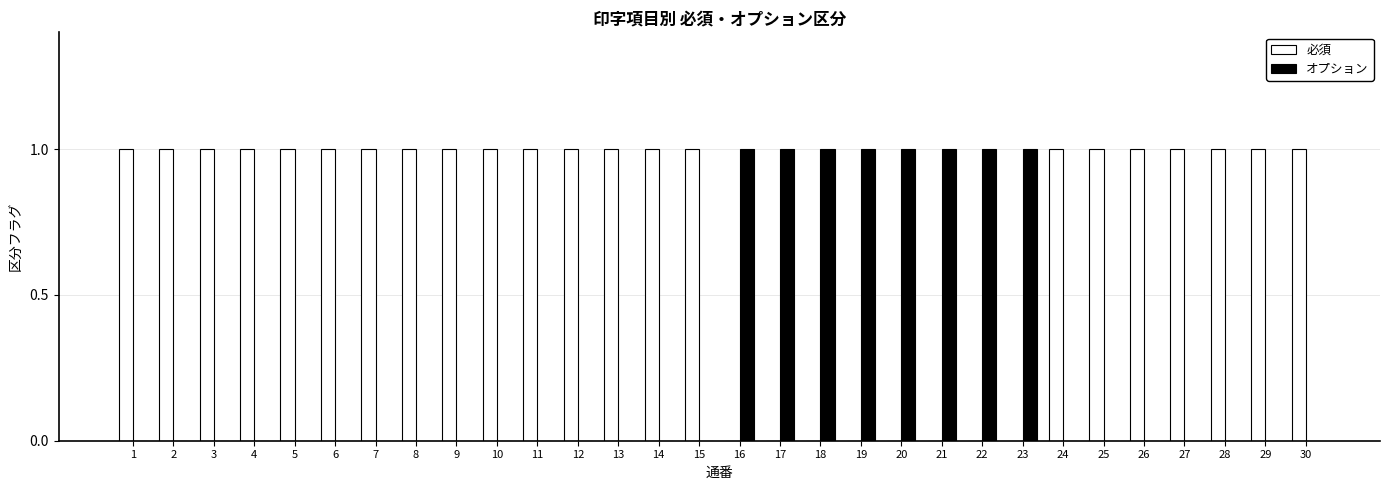

The value of オプション at 29 is -1. True or false?

False